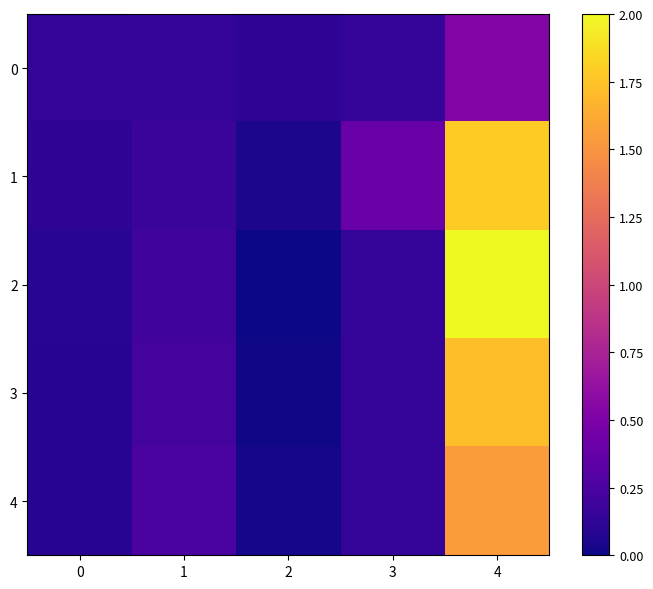

At how many categories does at least one series exceed 0?

5